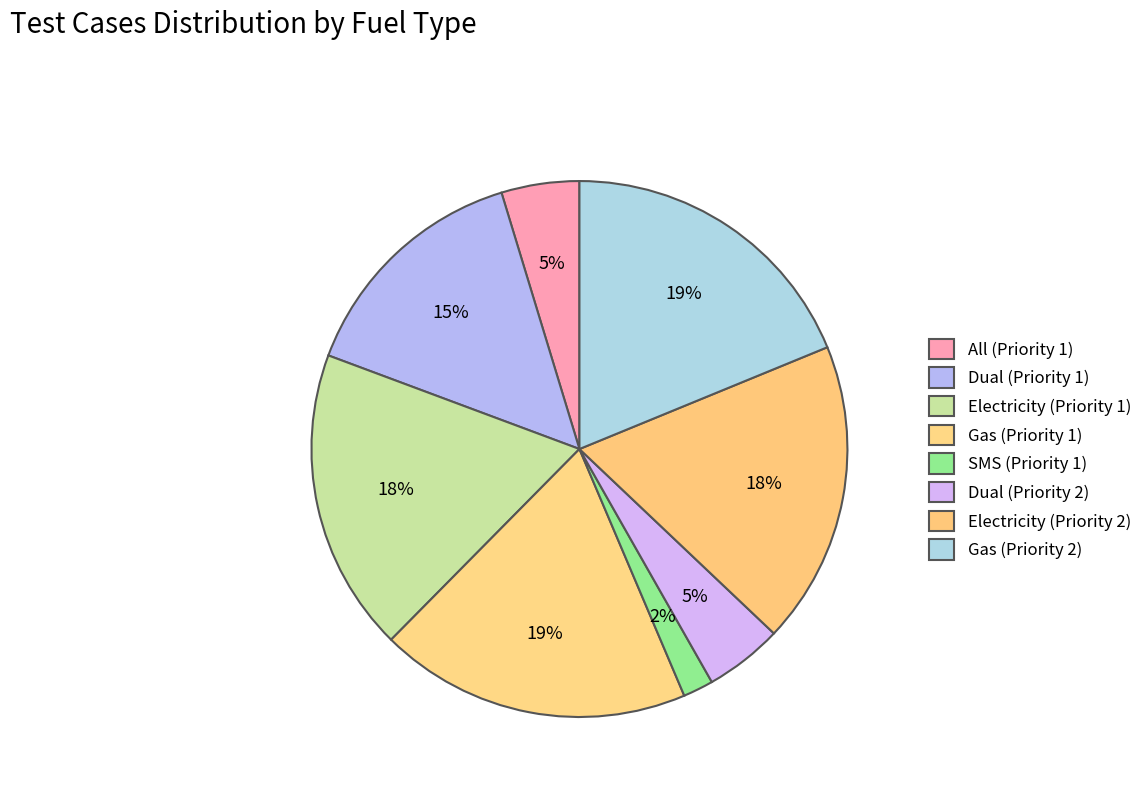

What is the largest slice in the pie chart?

Gas (Priority 1)